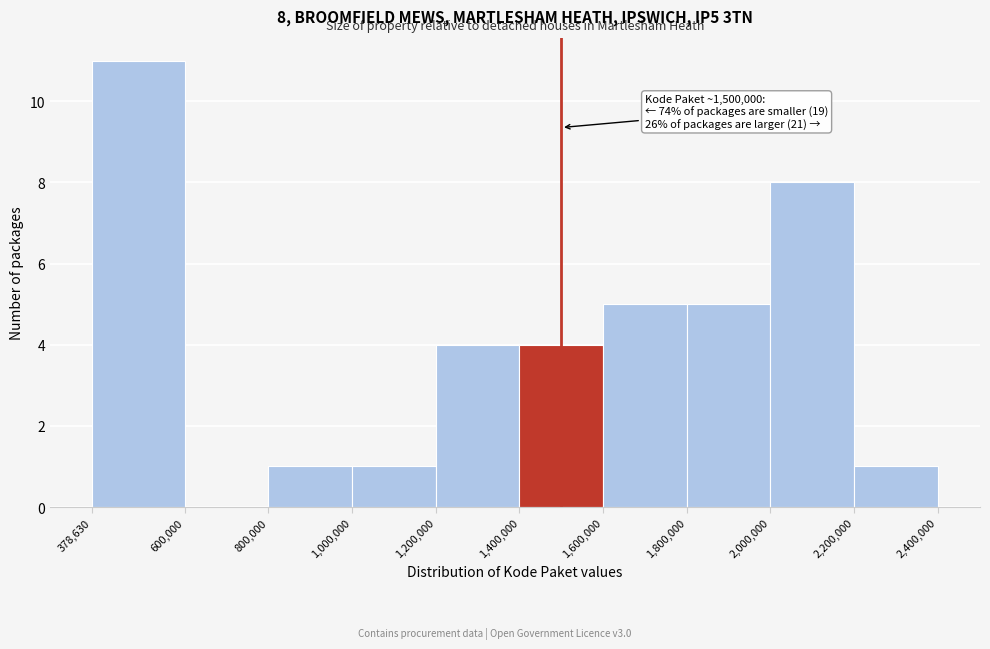

Over which range of the x-axis is the bar tallest?

378,630 to 600,000